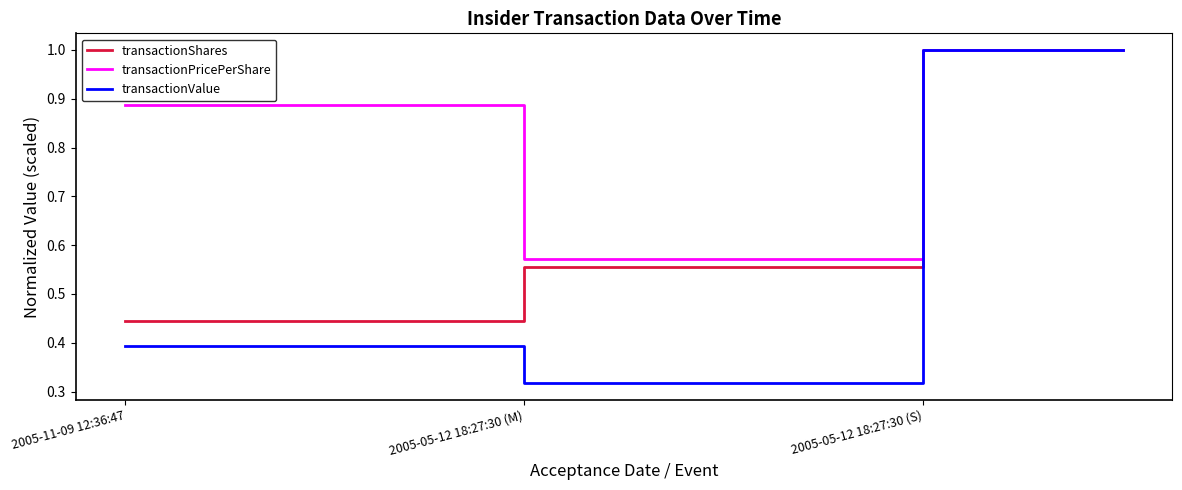

List the series in order of their overall mean, lowest first.

transactionValue, transactionShares, transactionPricePerShare